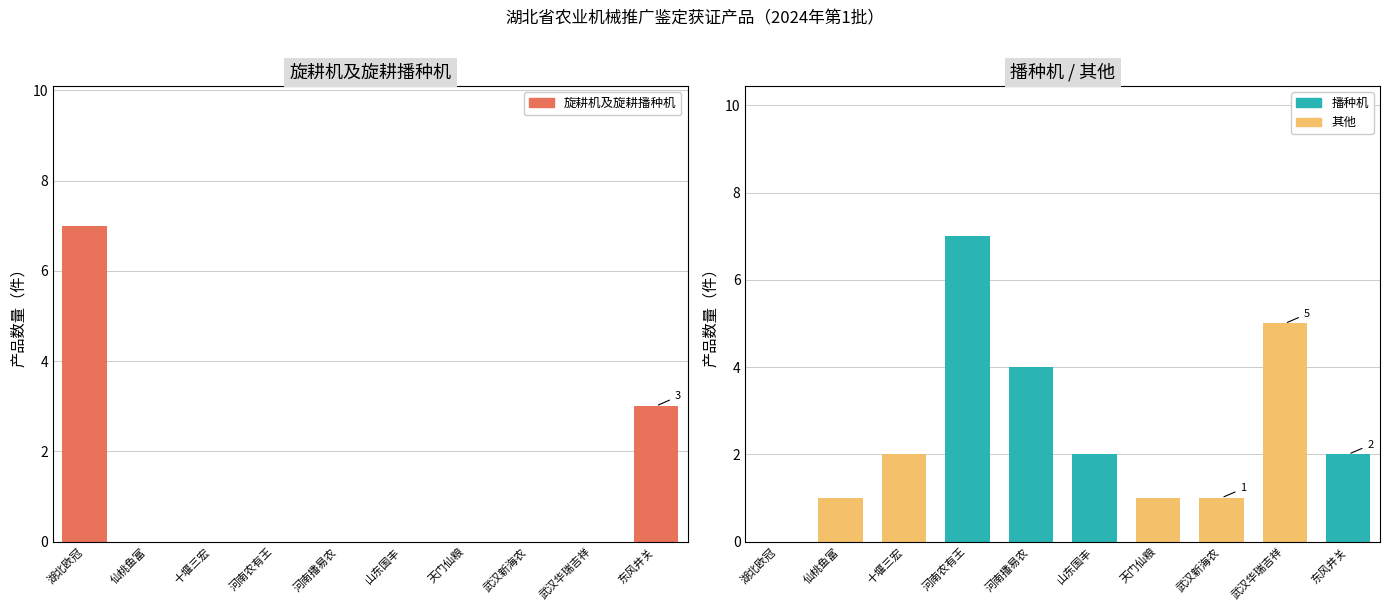

How many values in the 其他 series exceed 1?

2